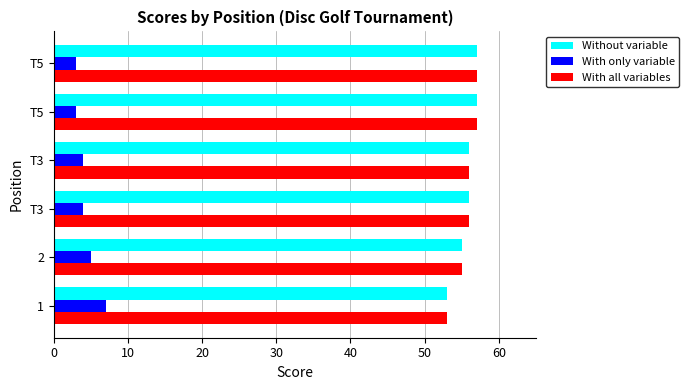

How many data points does each series have?

6